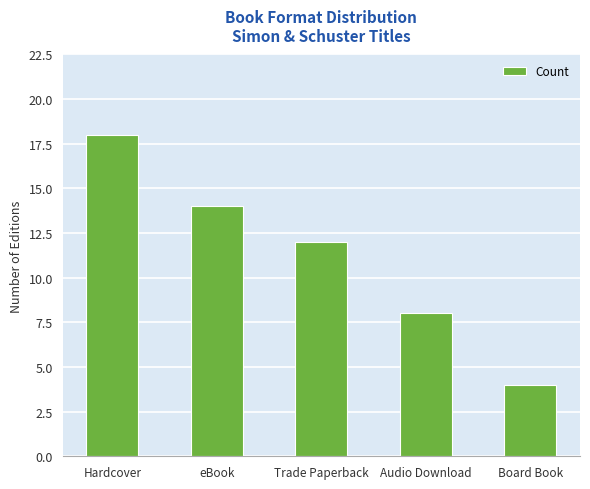

Rank the categories by value from lowest to highest.

Board Book, Audio Download, Trade Paperback, eBook, Hardcover